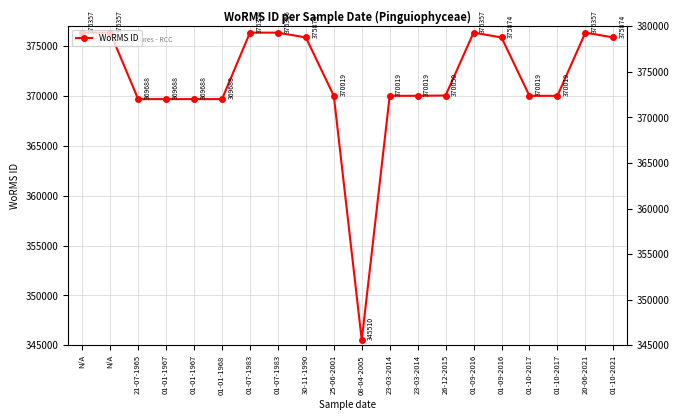

At which category does the data reach its first local valley?

08-04-2005